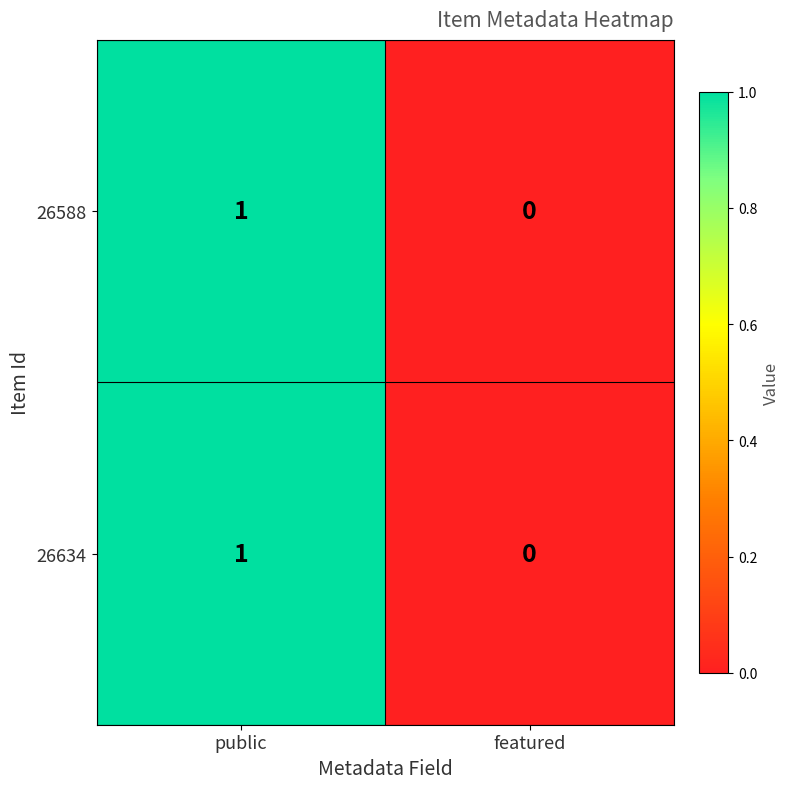

How many series are shown in this chart?

2